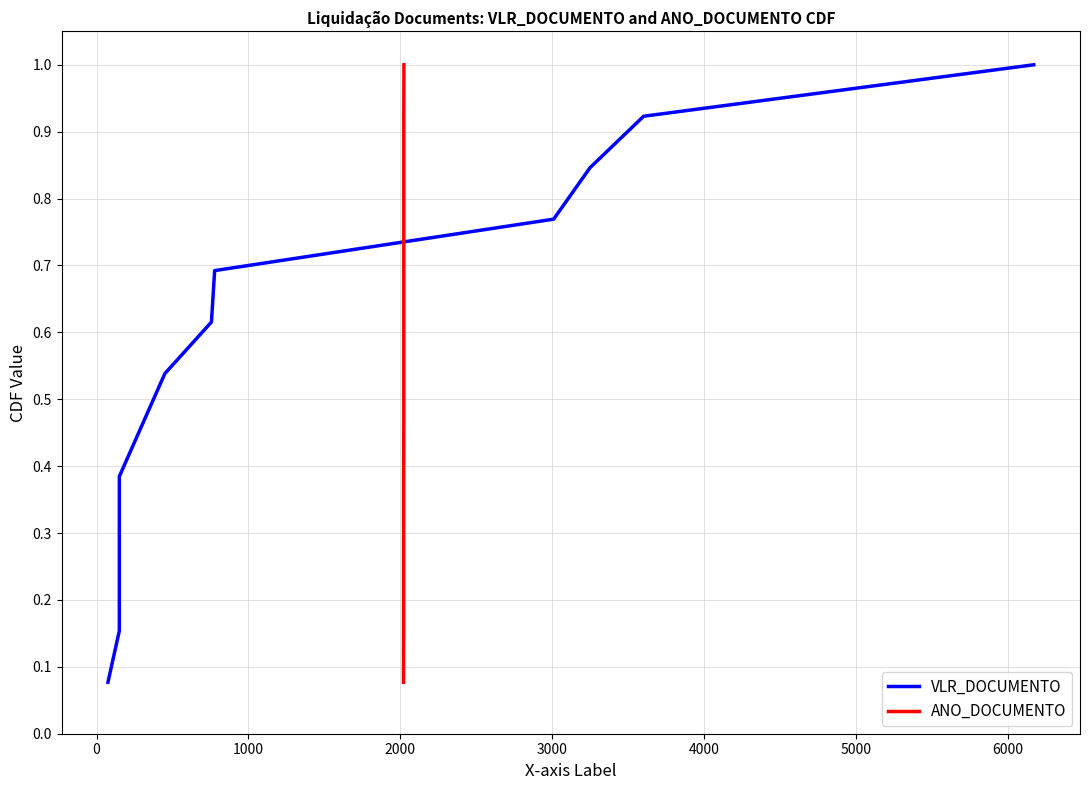

What is the difference between the second highest and minimum values in the VLR_DOCUMENTO series?

0.8